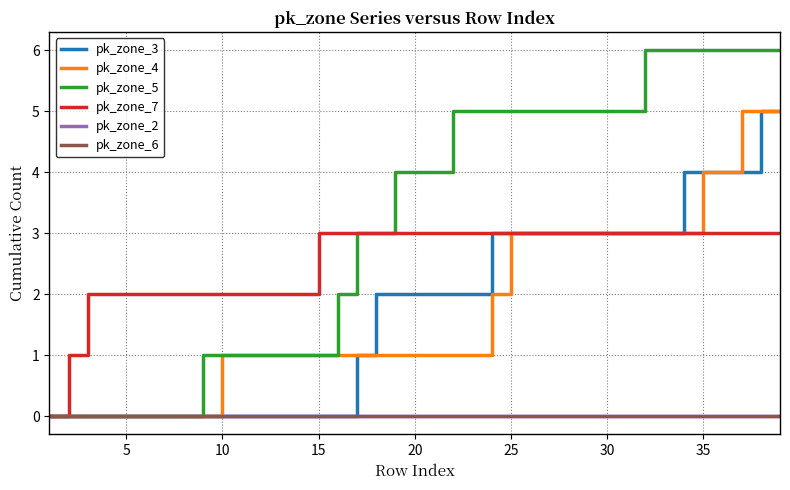

Is this an area chart (filled region under the line)?

No